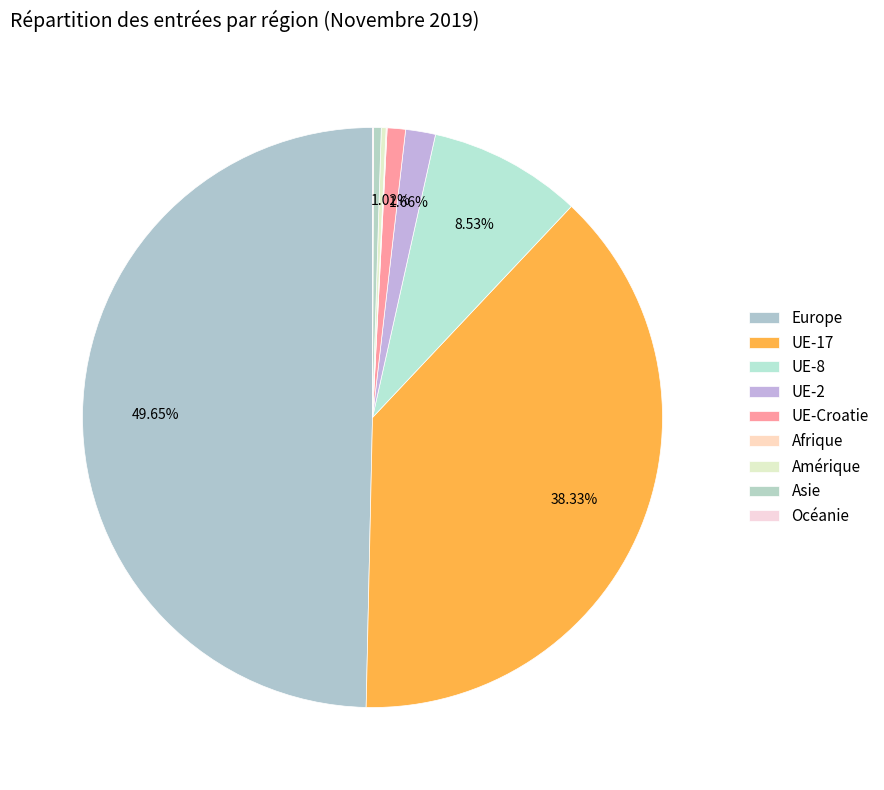

Is there a majority slice in this chart?

No